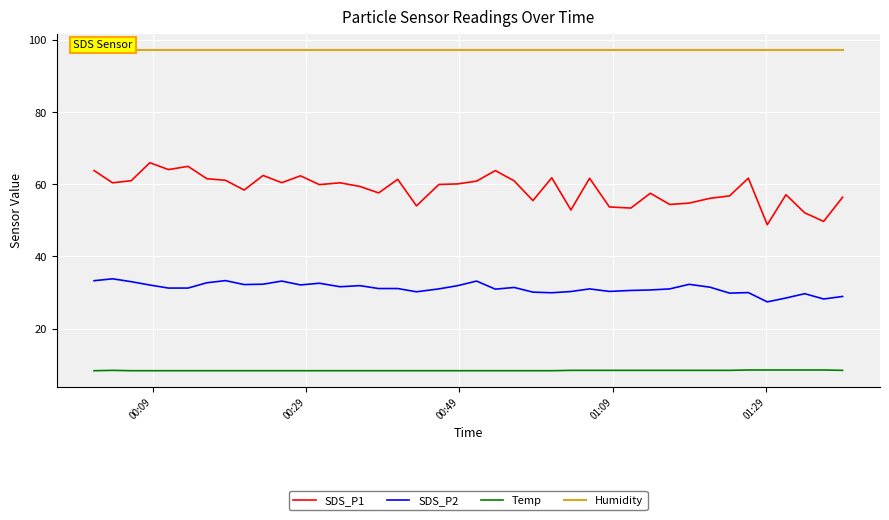

True or false: Temp and SDS_P2 cross at least once.

False